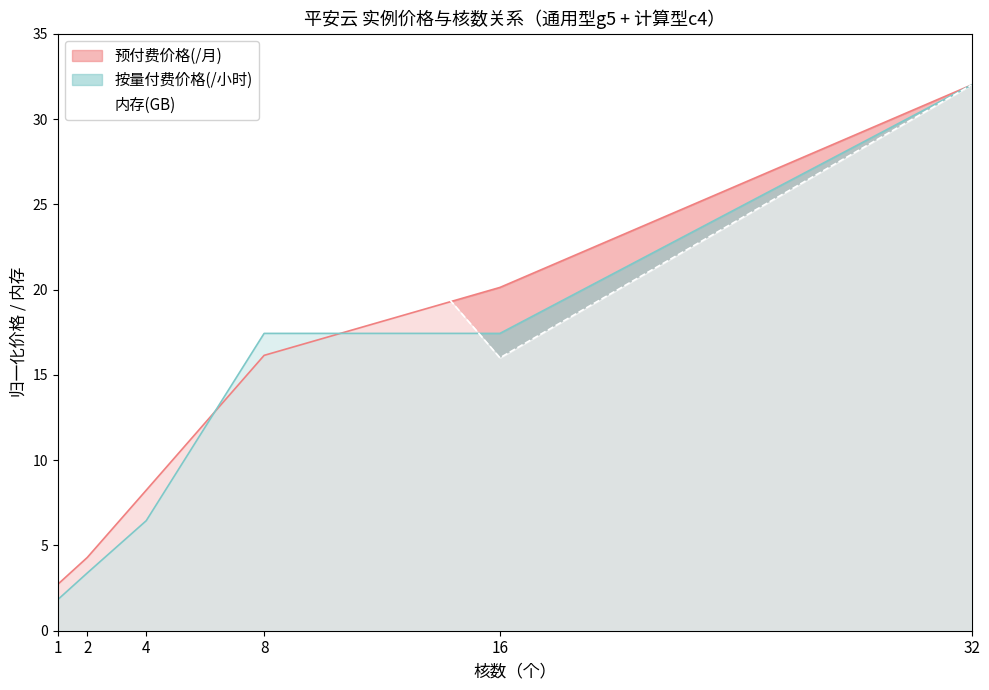

How many categories are shown in the chart?

6